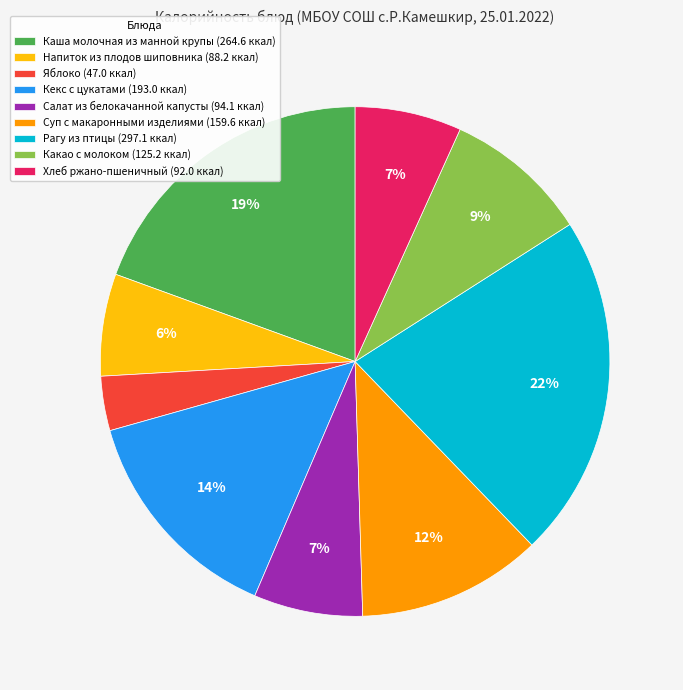

Is Каша молочная из манной крупы the majority of the pie?

No